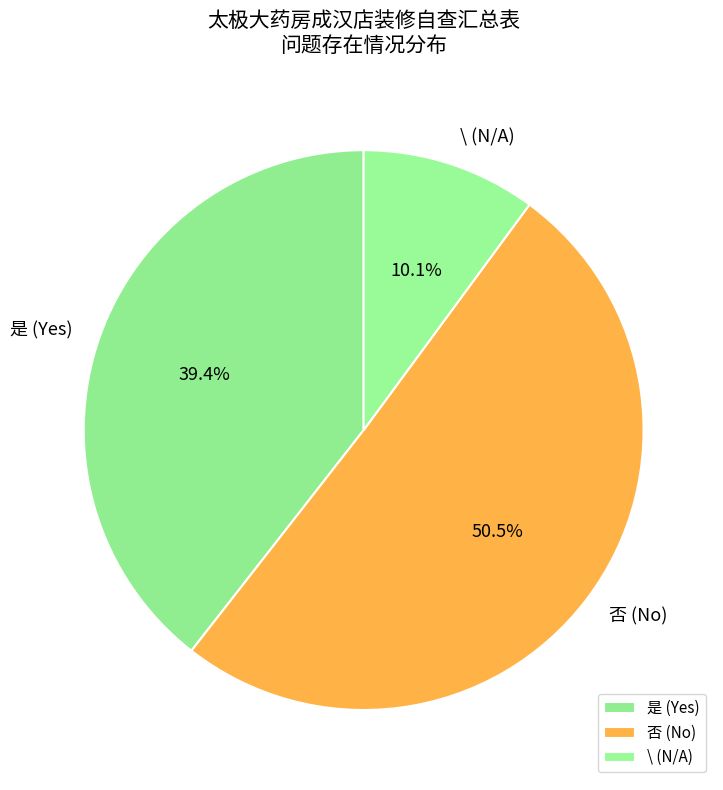

Does any single category account for the majority?

Yes